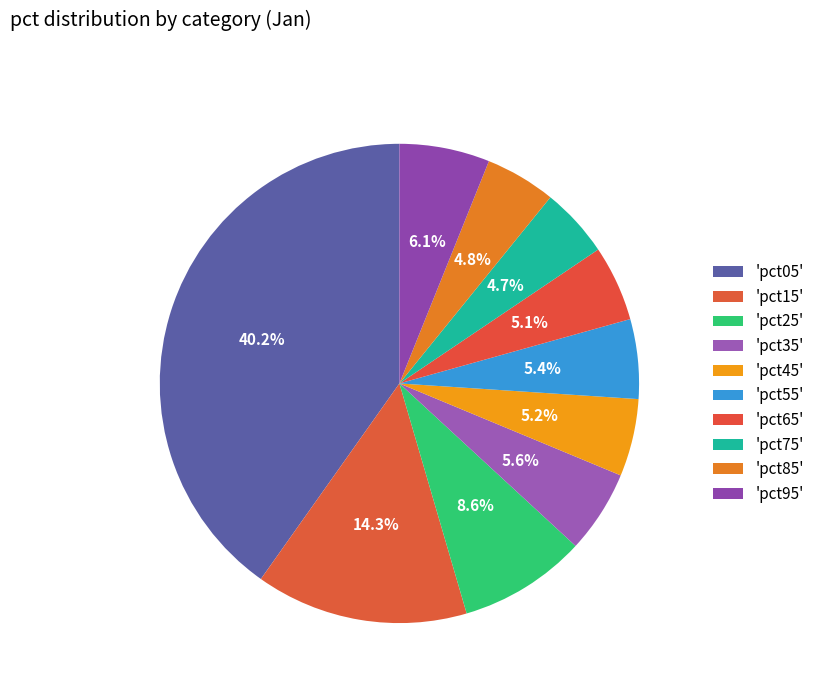

Count the number of slices in the pie.

10